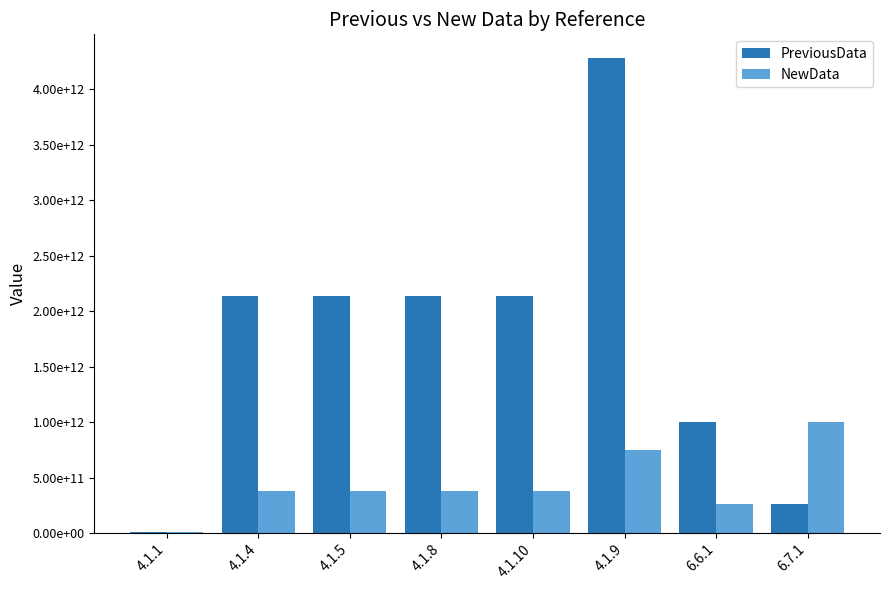

Are the bars horizontal?

No